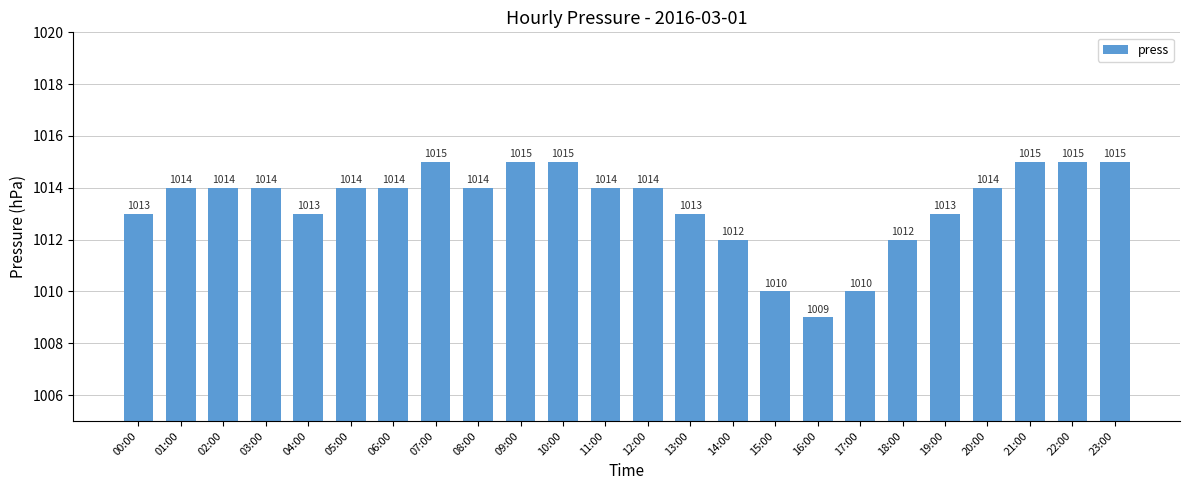

Reading right to left, what are all the values shown in this chart?

1015	1015	1015	1014	1013	1012	1010	1009	1010	1012	1013	1014	1014	1015	1015	1014	1015	1014	1014	1013	1014	1014	1014	1013